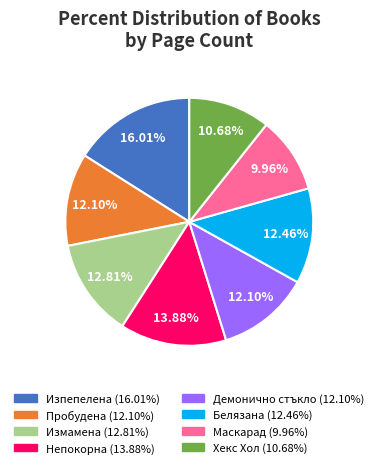

To the nearest percent, what is the difference between the largest and smallest slice percentages?

6%